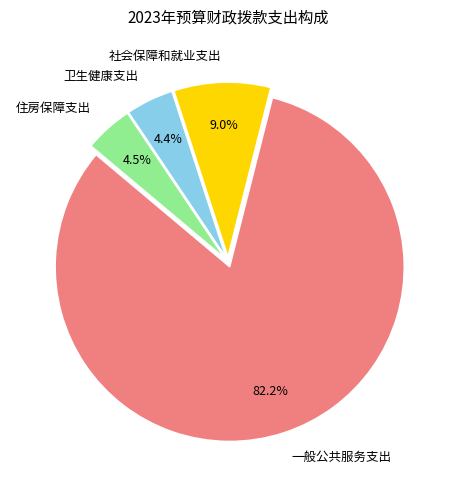

How many slices are in this pie chart?

4